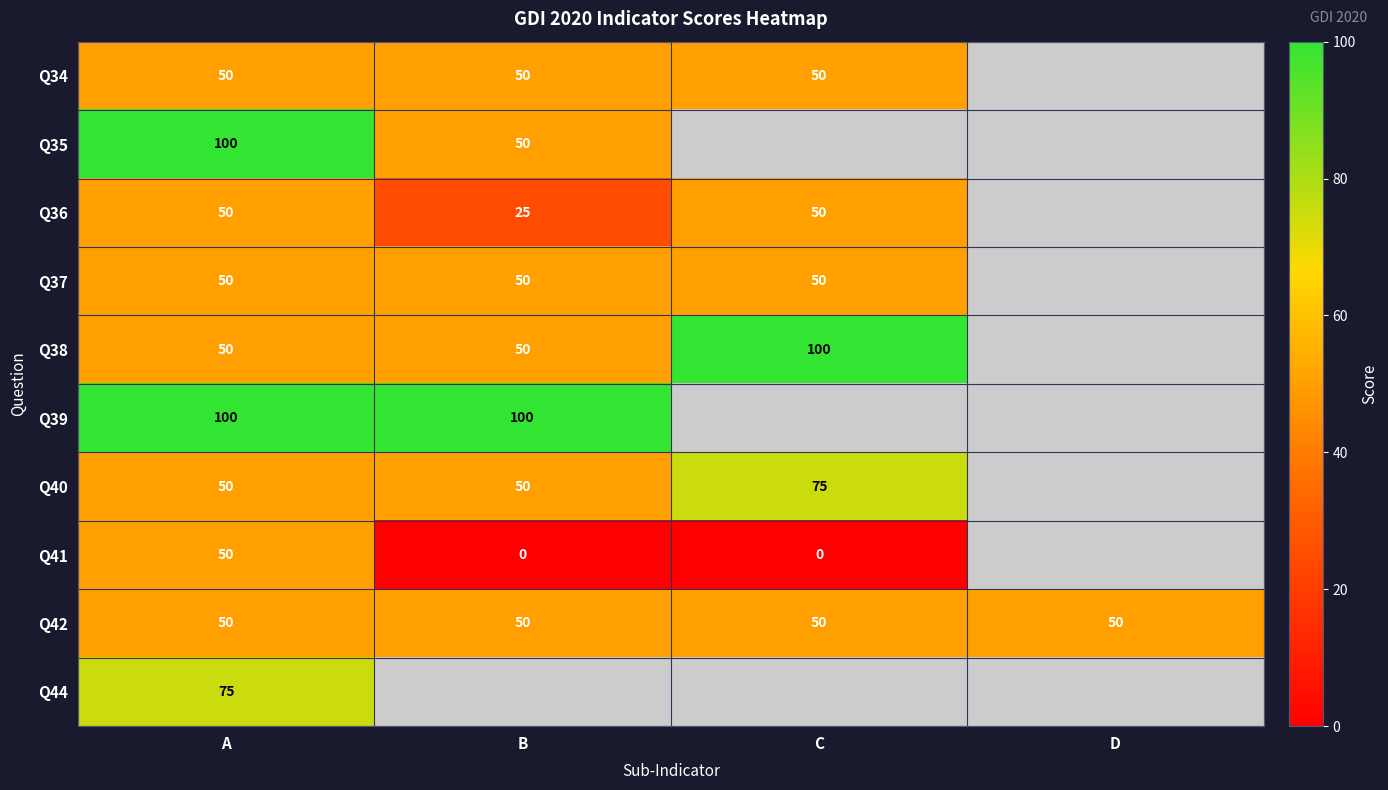

How many data points does each series have?

4